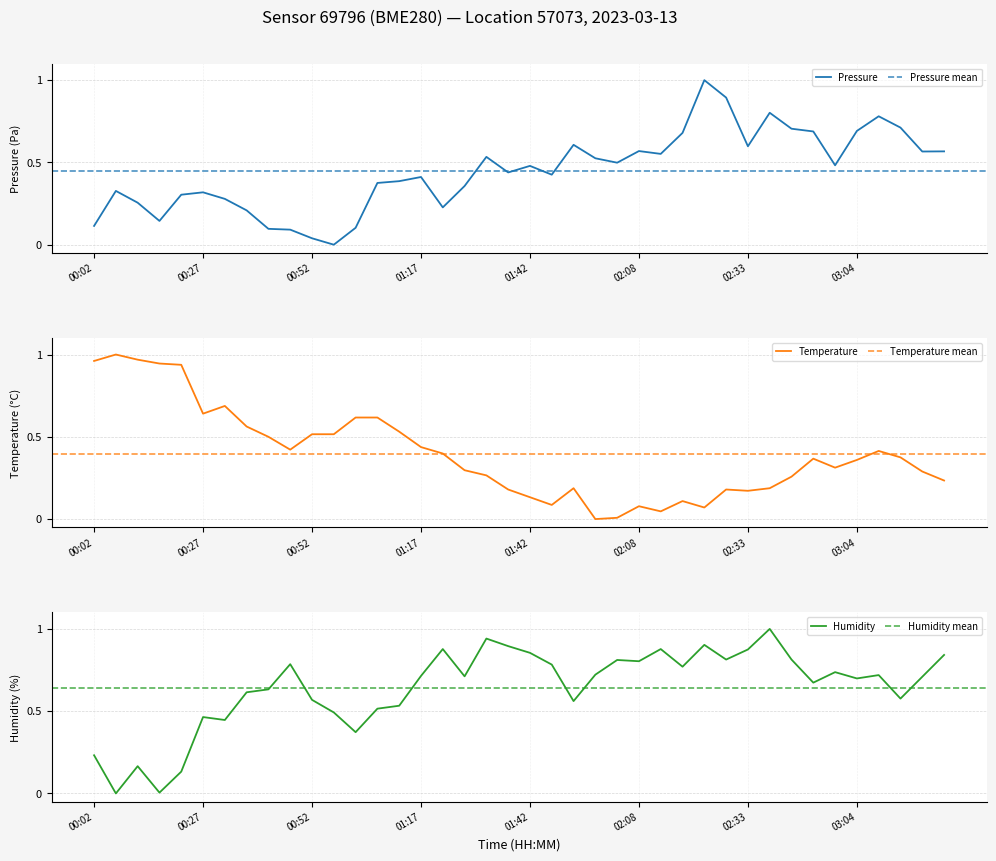

Is it true that humidity equals 1.0 at 21?

False